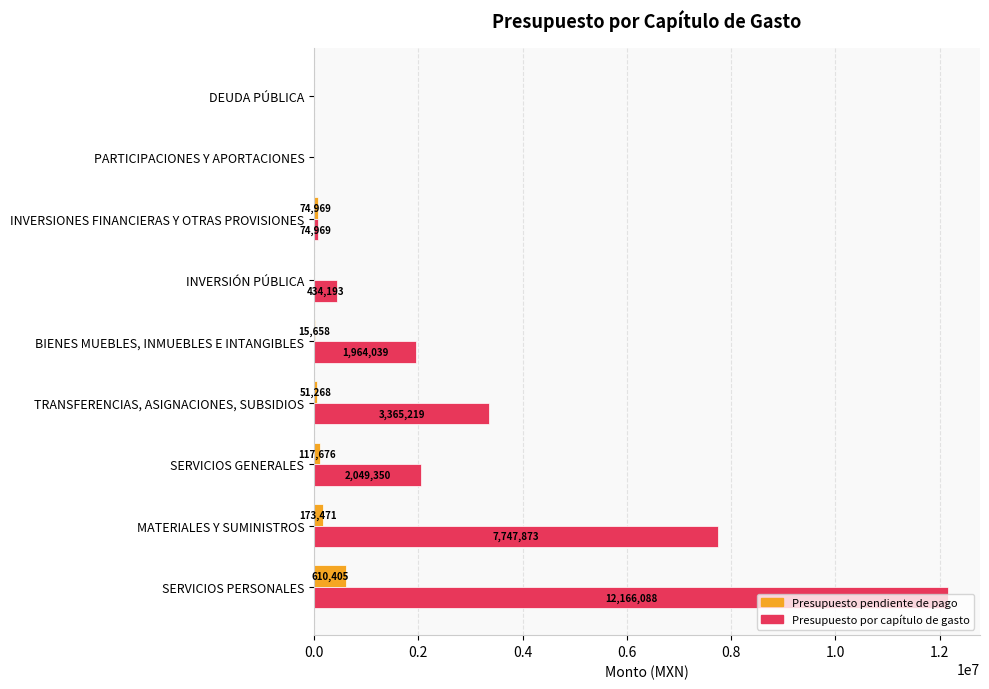

How many positive values does the Presupuesto por capítulo de gasto series have?

7